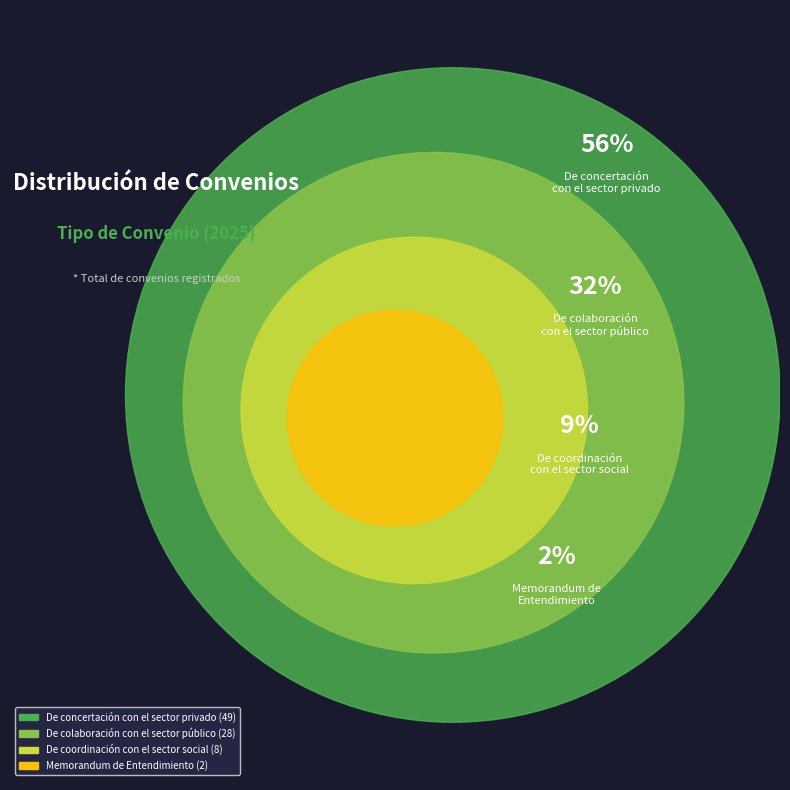

How many slices are in this pie chart?

4